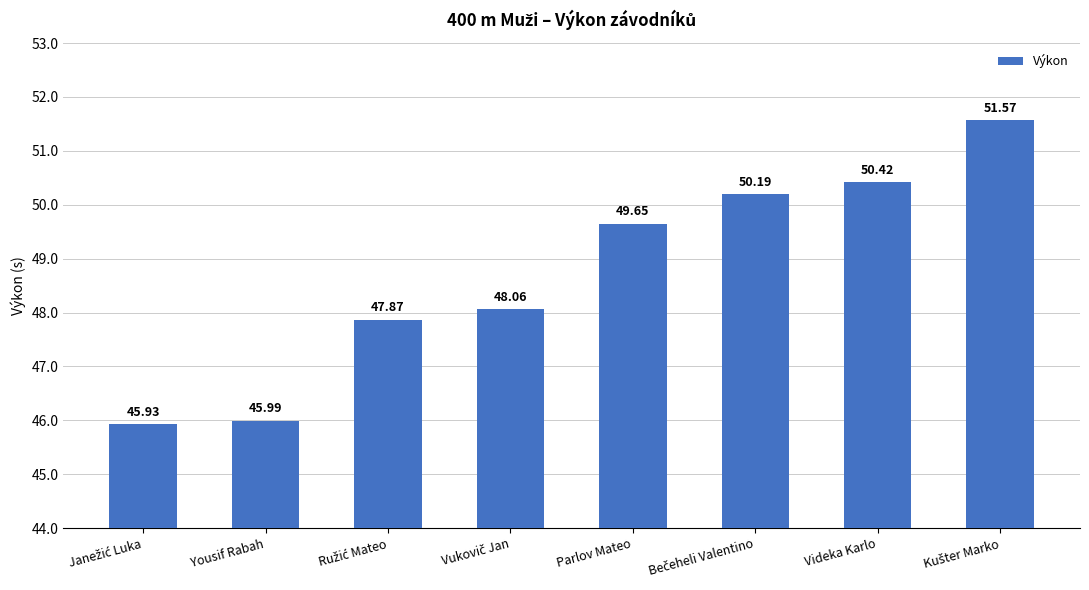

True or false: the data shows 46.0 at Yousif Rabah.

True